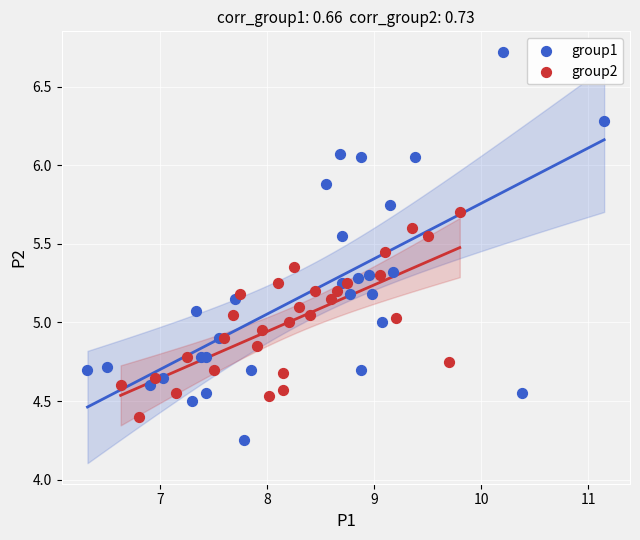

Which series reaches the maximum Y coordinate?

group1